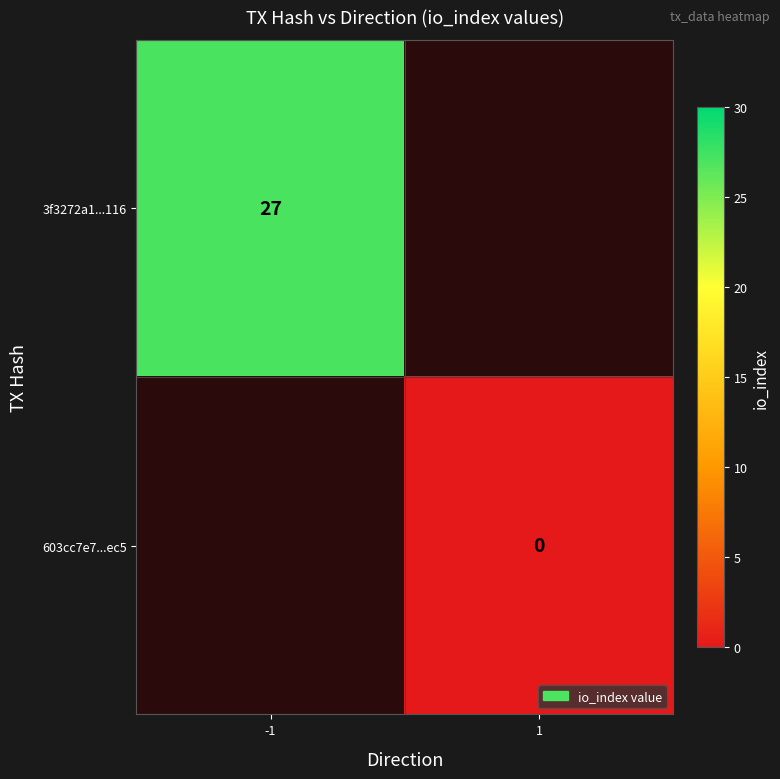

Is it true that 3f3272a1...116 equals 27 at -1?

True